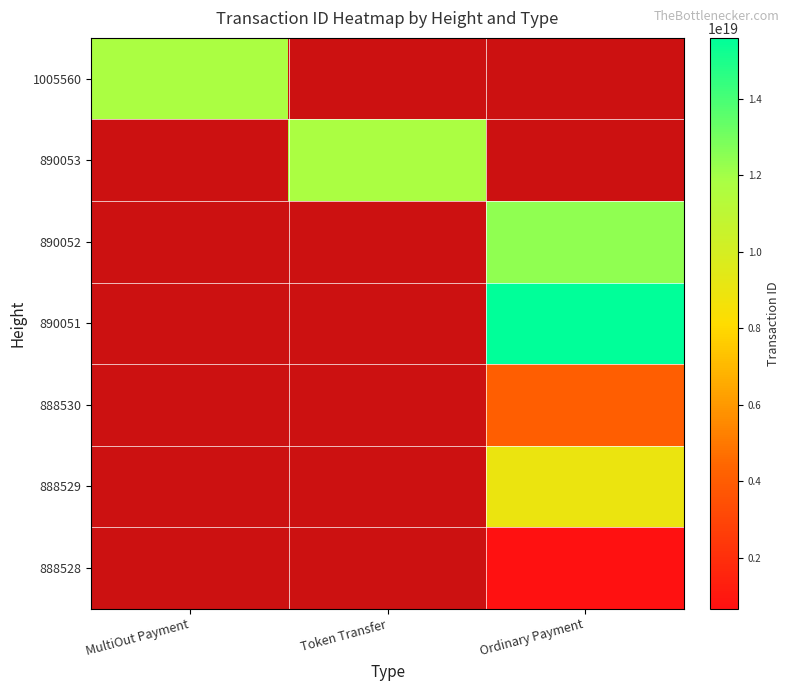

Which has a higher value, Ordinary Payment or MultiOut Payment?

MultiOut Payment